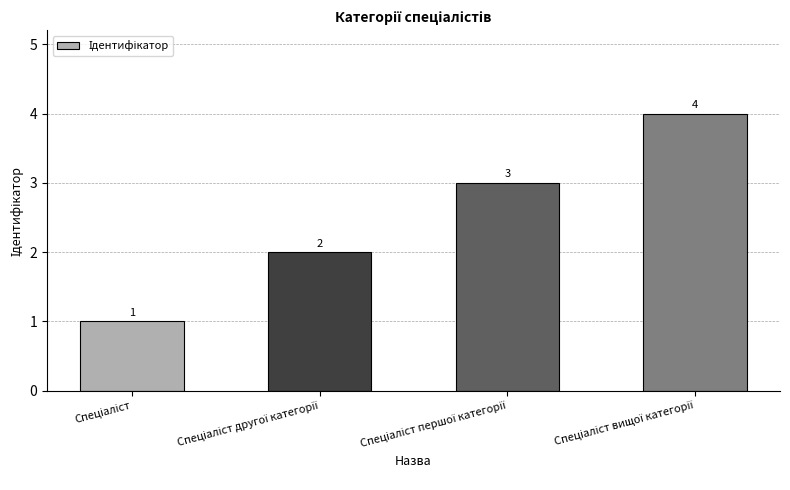

What is the smallest value displayed?

1